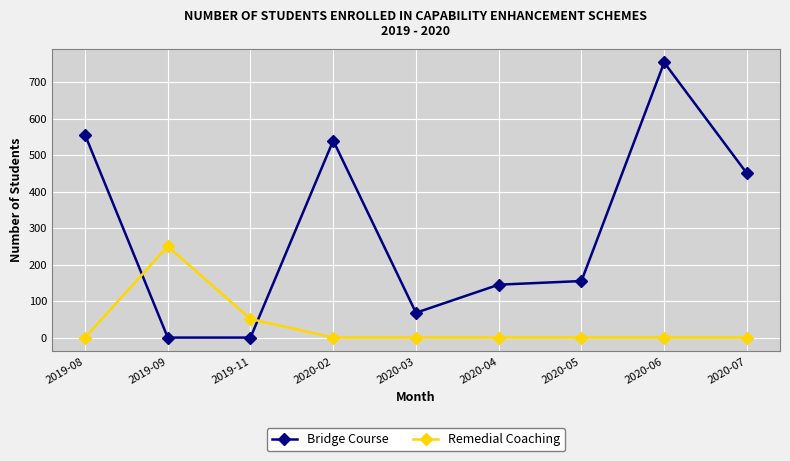

At which label does Remedial Coaching reach its peak?

2019-09